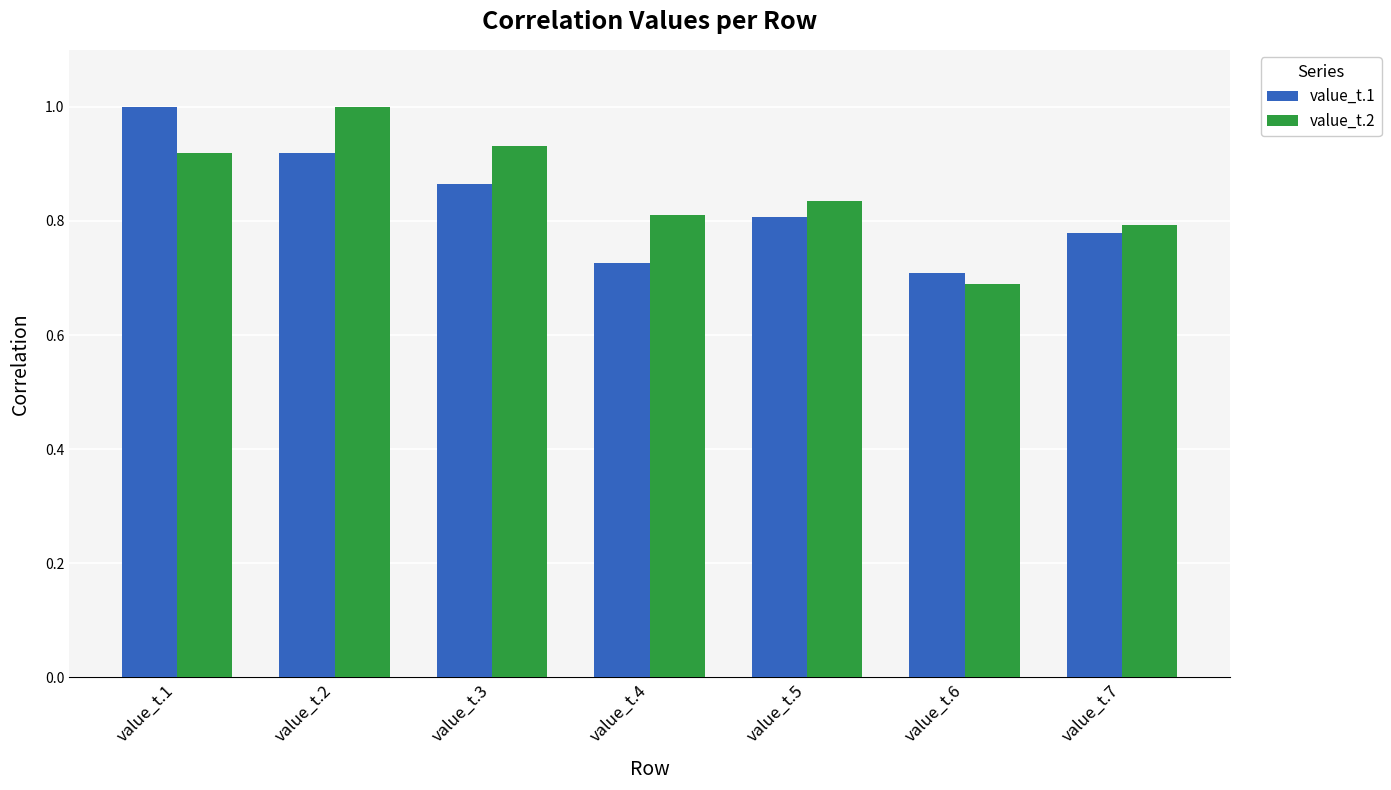

What are all the series names shown in the legend?

value_t.1, value_t.2